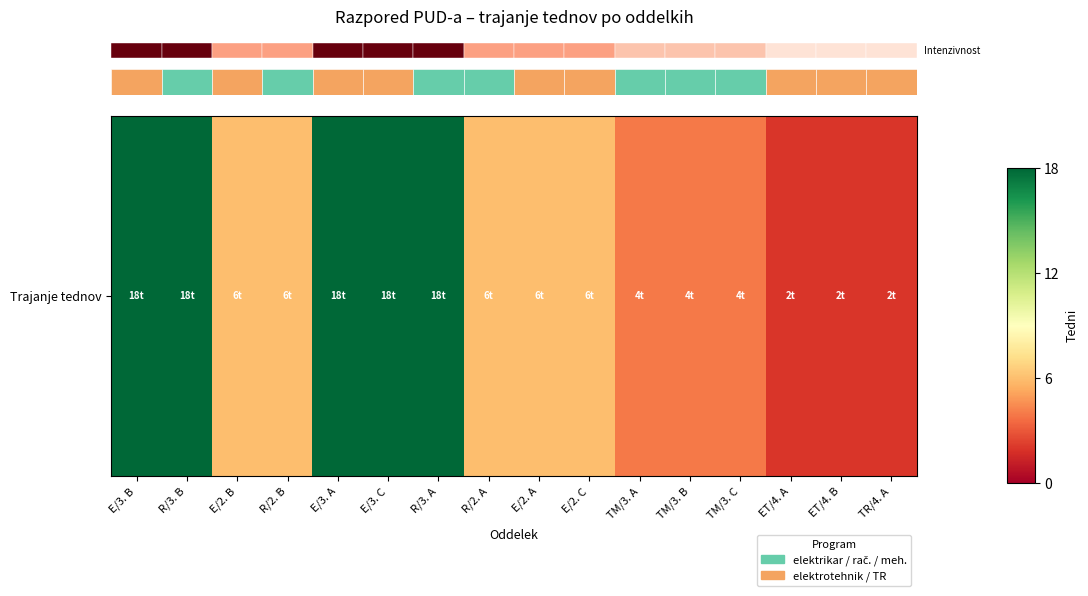

List the labels in order of value, largest first.

E/3. B, R/3. B, E/3. A, E/3. C, R/3. A, E/2. B, R/2. B, R/2. A, E/2. A, E/2. C, TM/3. A, TM/3. B, TM/3. C, ET/4. A, ET/4. B, TR/4. A